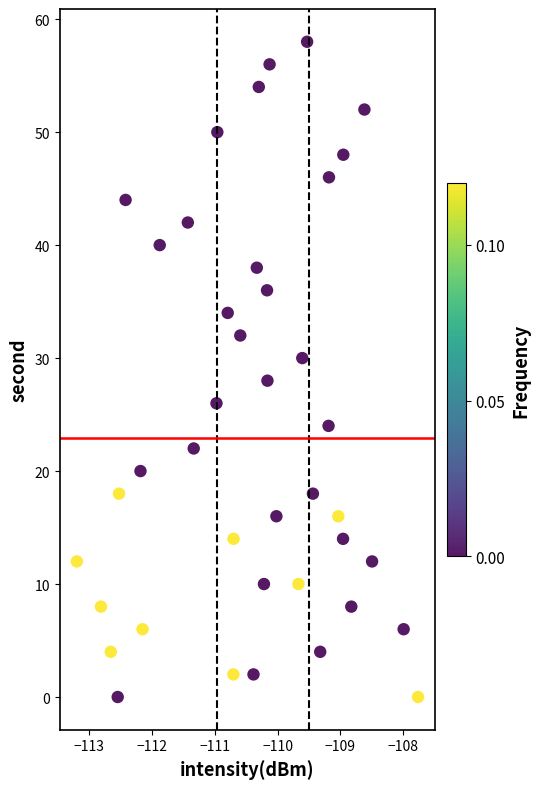

How many data points are displayed?

40